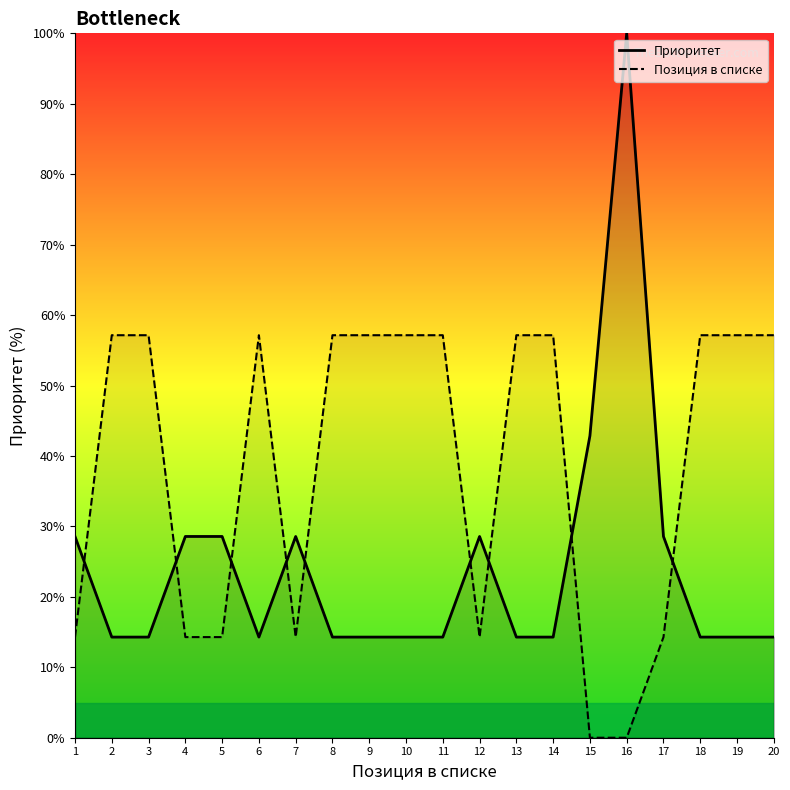

At how many categories does at least one series exceed 53?

13